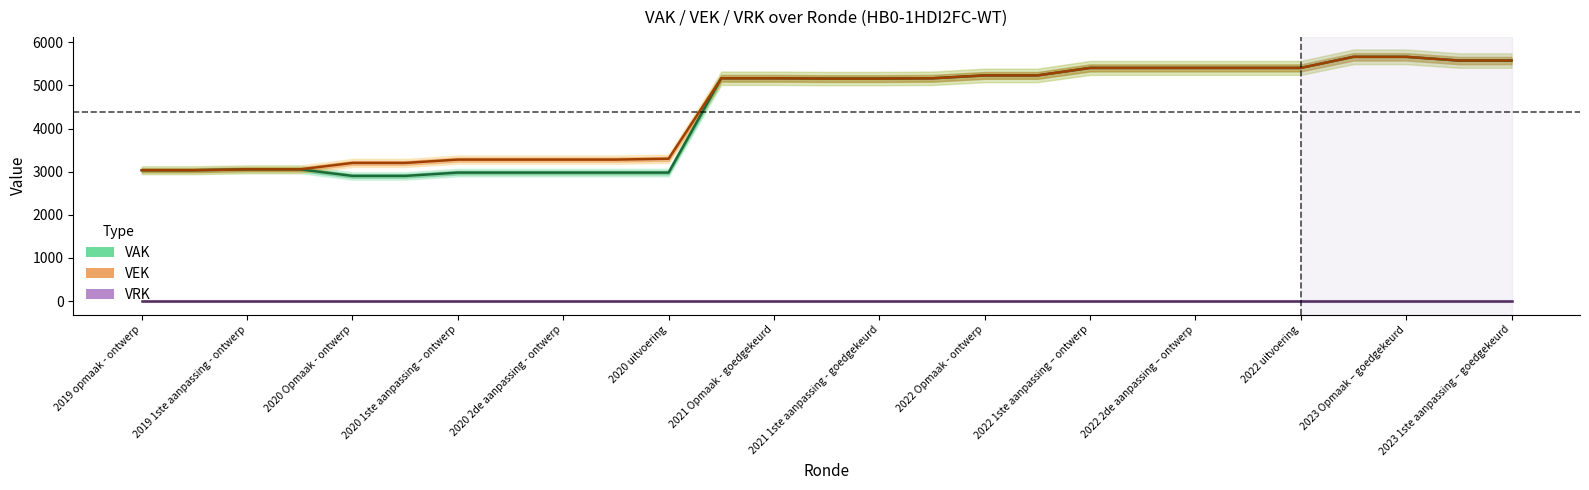

How many data points in VEK are less than 5164?

13